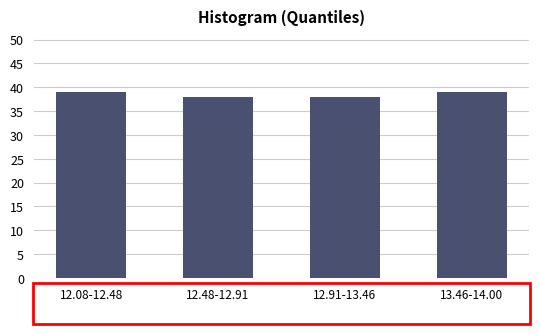

Reading left to right, list all the values displayed in this chart.

12.08-12.48=39	12.48-12.91=38	12.91-13.46=38	13.46-14.00=39